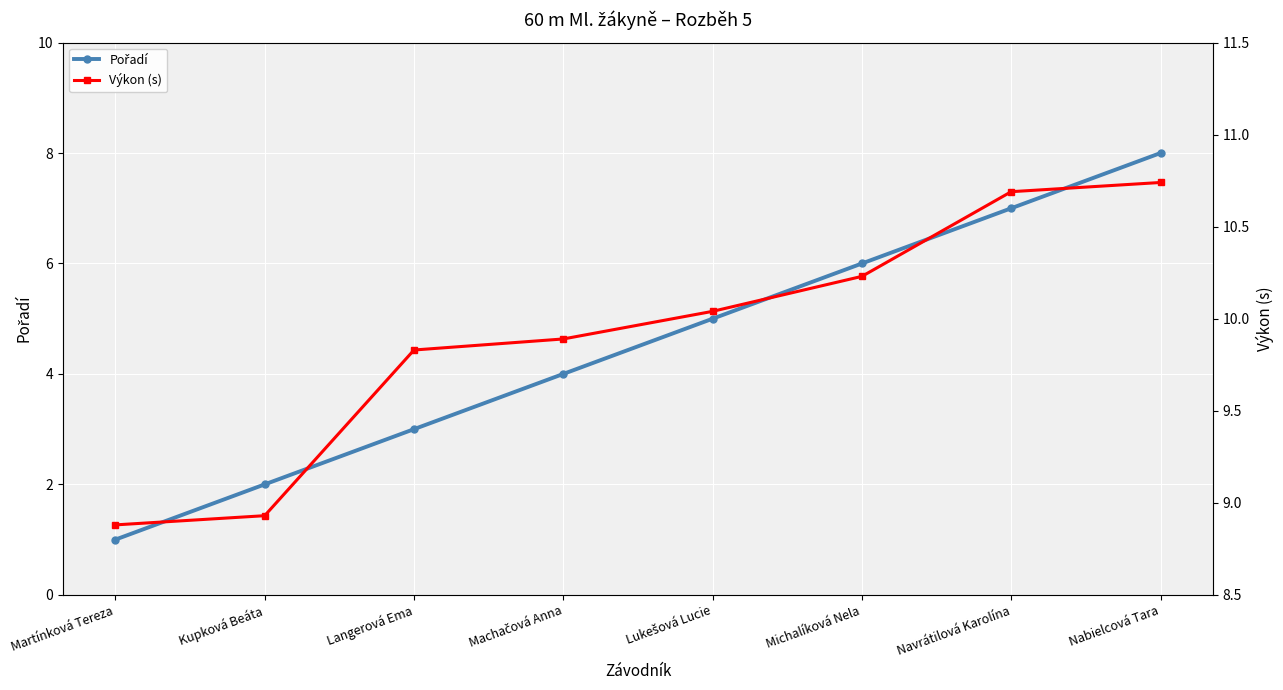

True or false: Pořadí has a value of 2.7 at Machačová Anna.

False